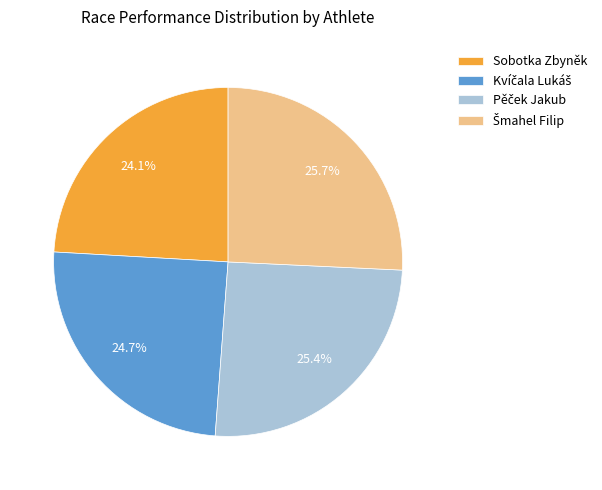

Count the number of slices in the pie.

4